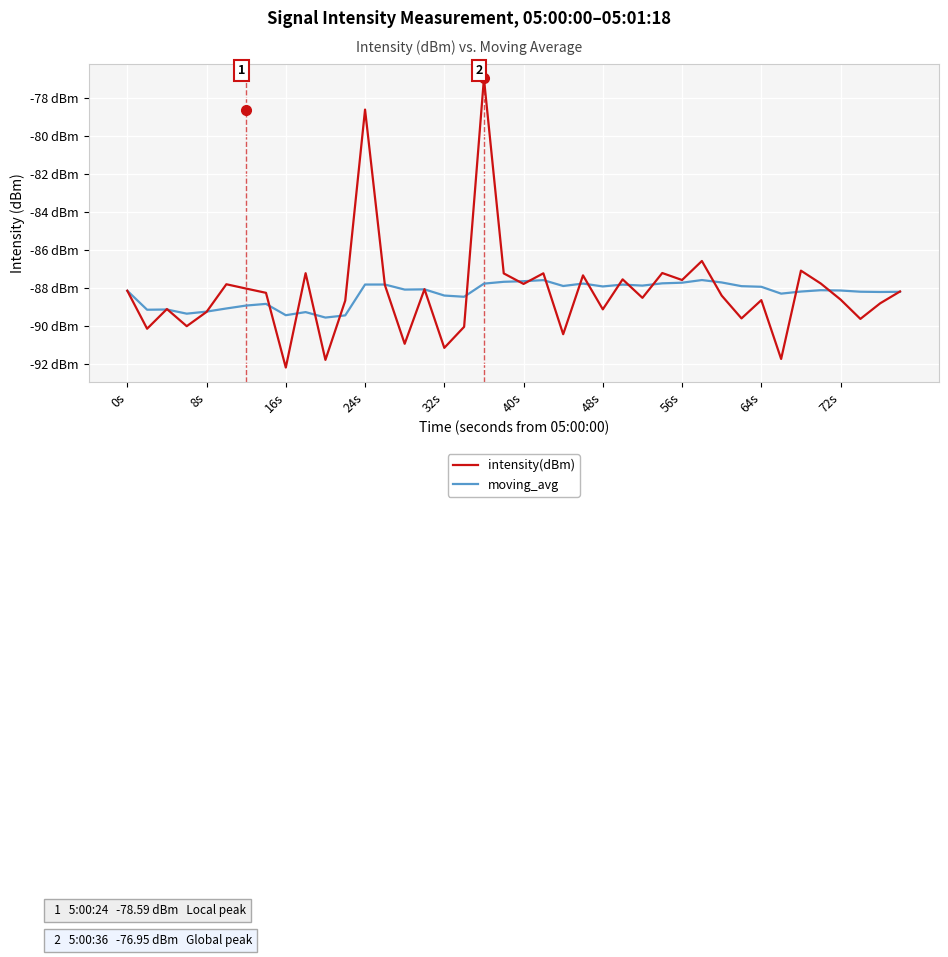

What are all the series names shown in the legend?

intensity(dBm), moving_avg